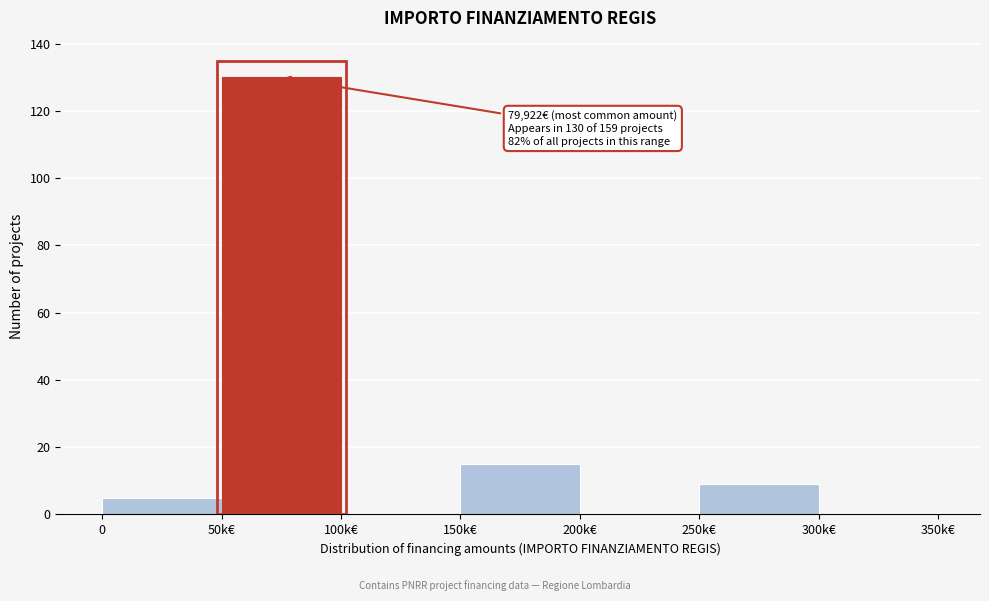

Reading left to right, transcribe all the data shown in this chart.

0=5	50k€=130	100k€=0	150k€=15	200k€=0	250k€=9	300k€=0